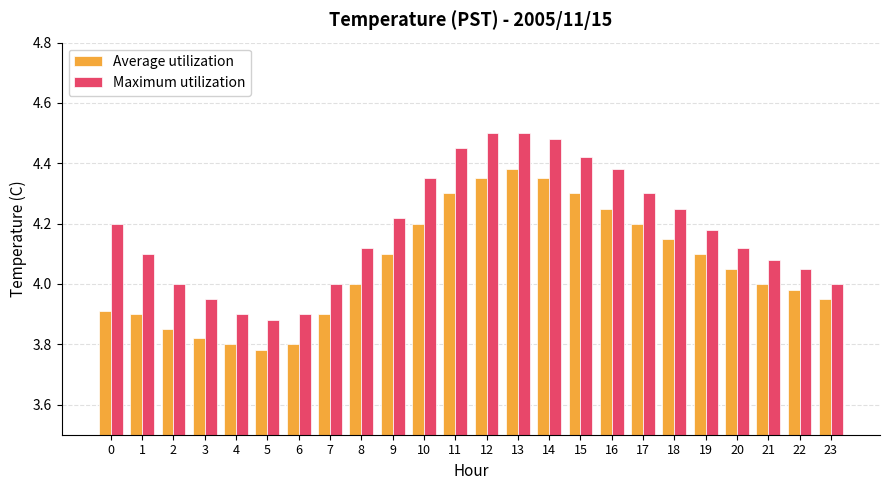

True or false: Average utilization has a value of 1.7 at 2.

False